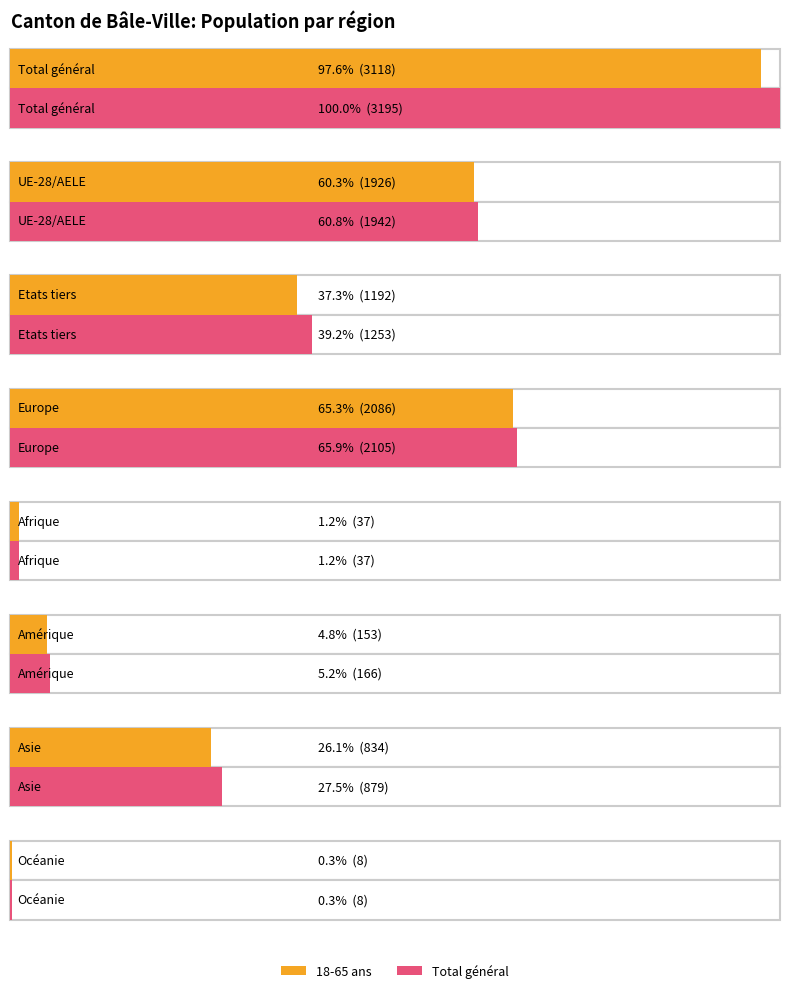

What is the label of the 7th bar from the right?

UE-28/AELE